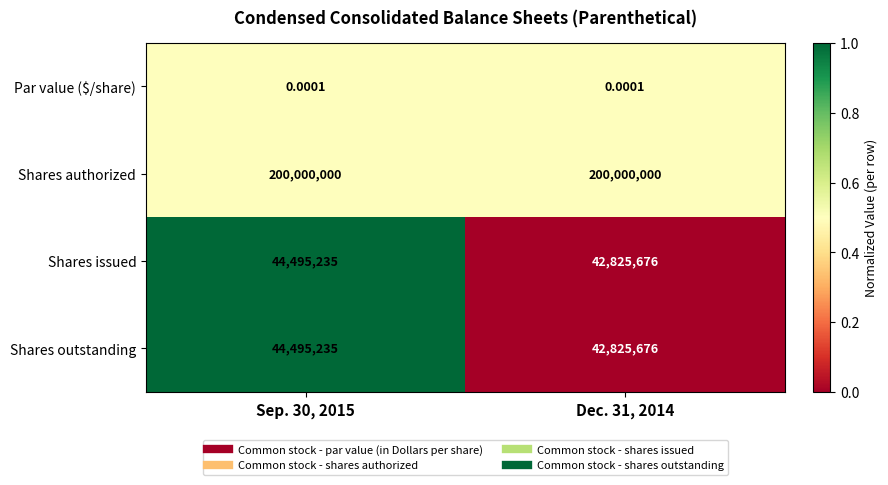

What is the total value across all series at Sep. 30, 2015?

288990470.0